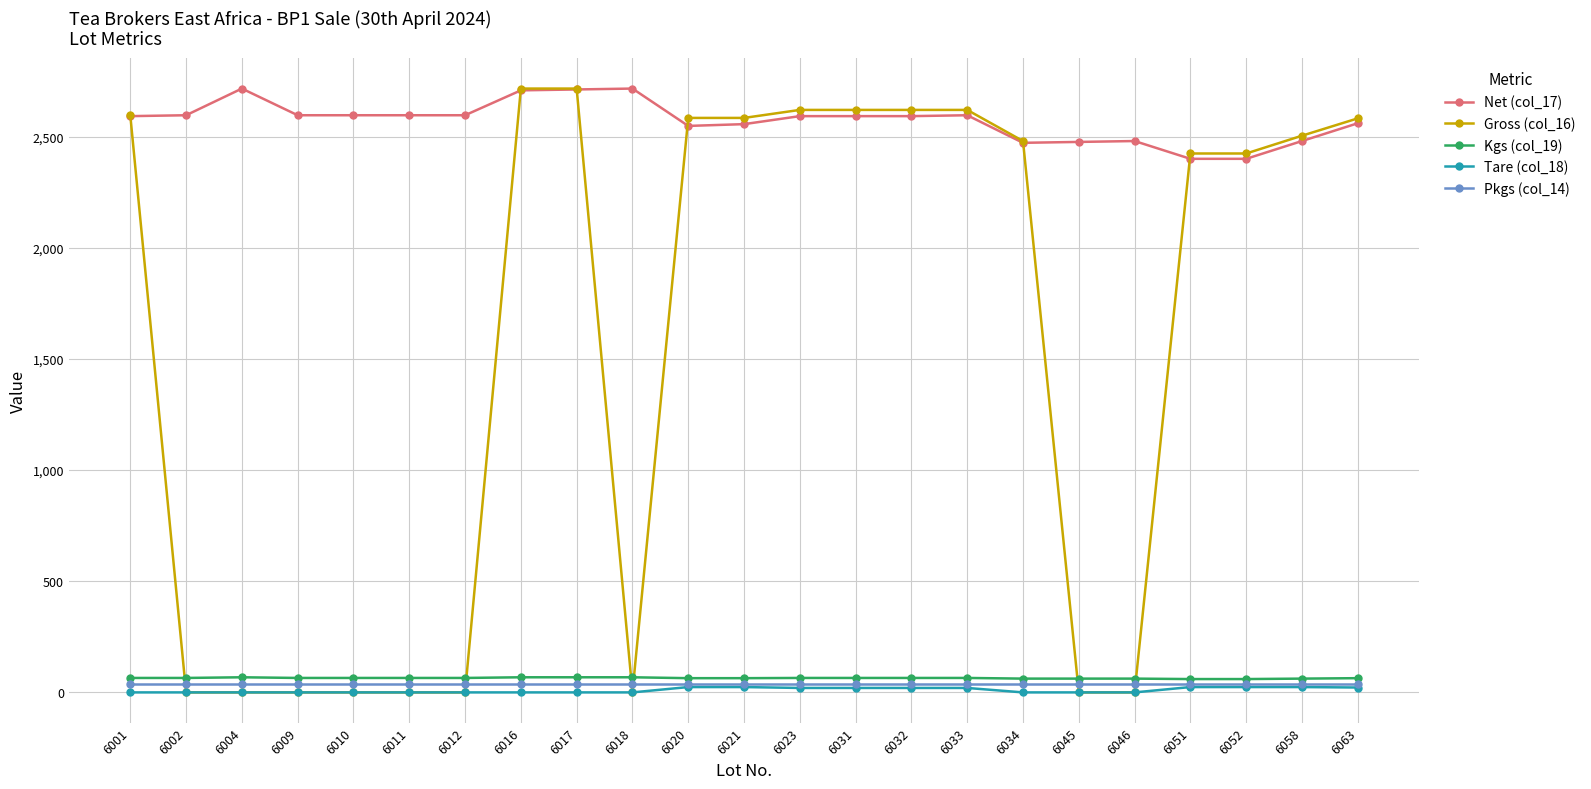

How many data points does each series have?

23